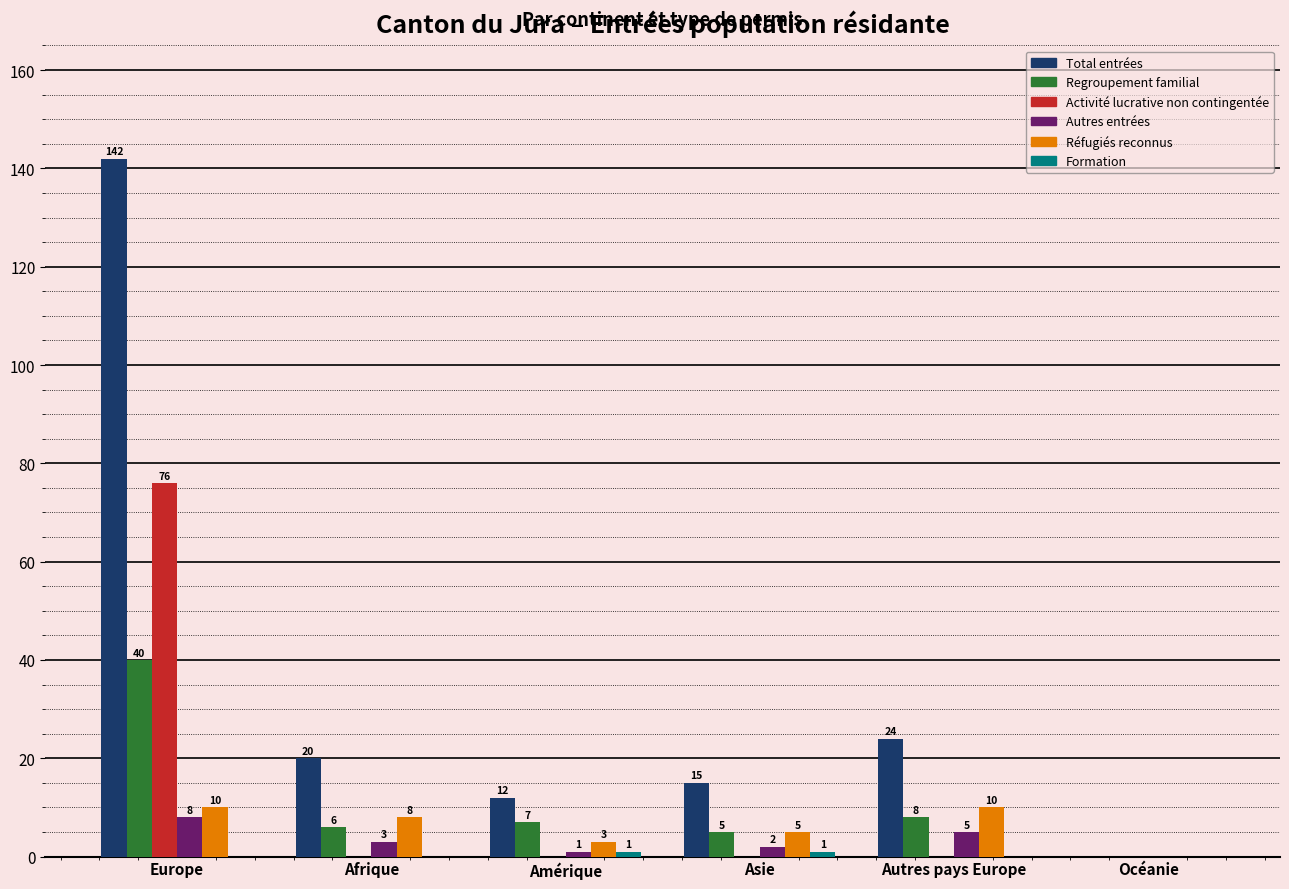

Which series has the largest total across all categories?

Total entrées